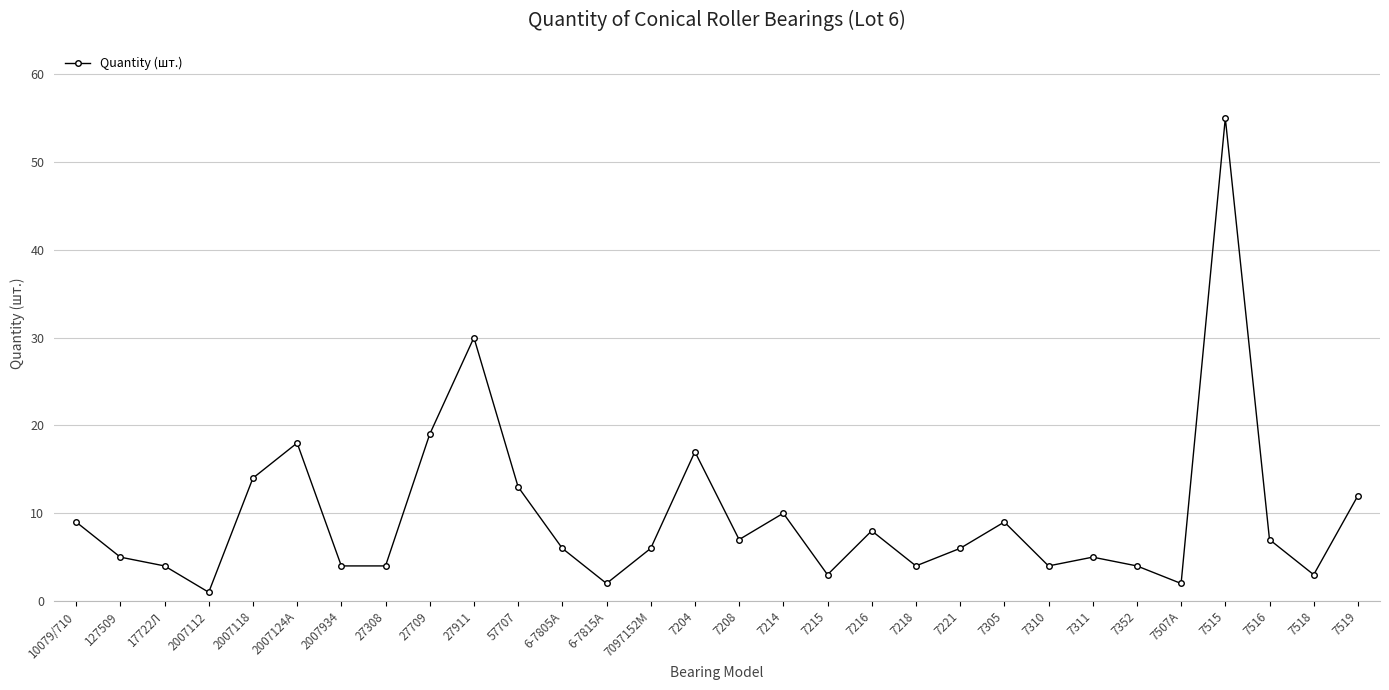

What is the difference between the second highest and minimum values?

29